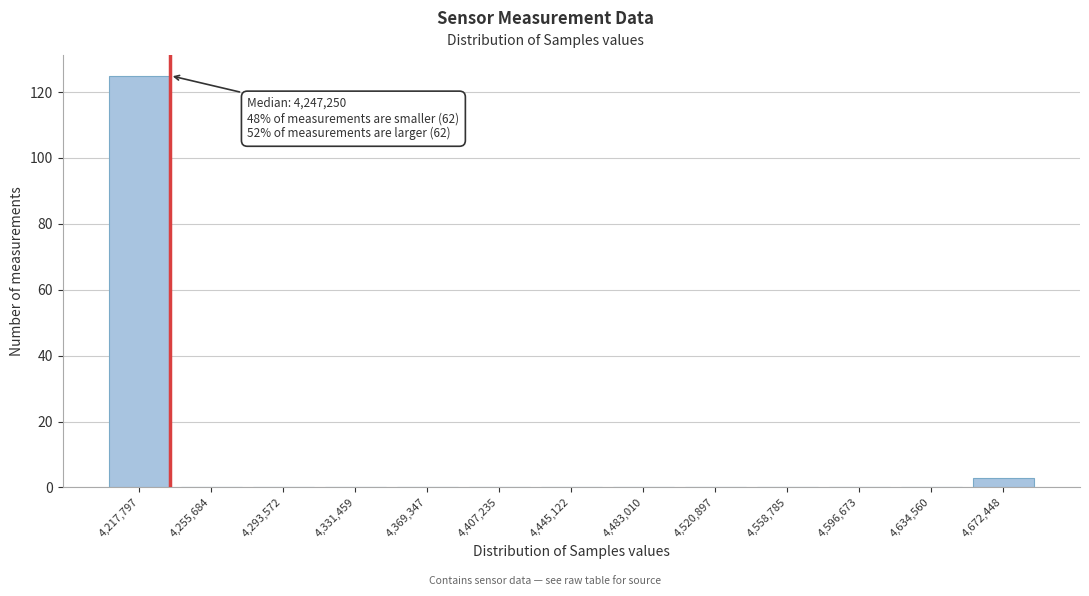

Reading left to right, extract all data points from this chart.

4,217,797=125	4,255,684=0	4,293,572=0	4,331,459=0	4,369,347=0	4,407,235=0	4,445,122=0	4,483,010=0	4,520,897=0	4,558,785=0	4,596,673=0	4,634,560=0	4,672,448=3